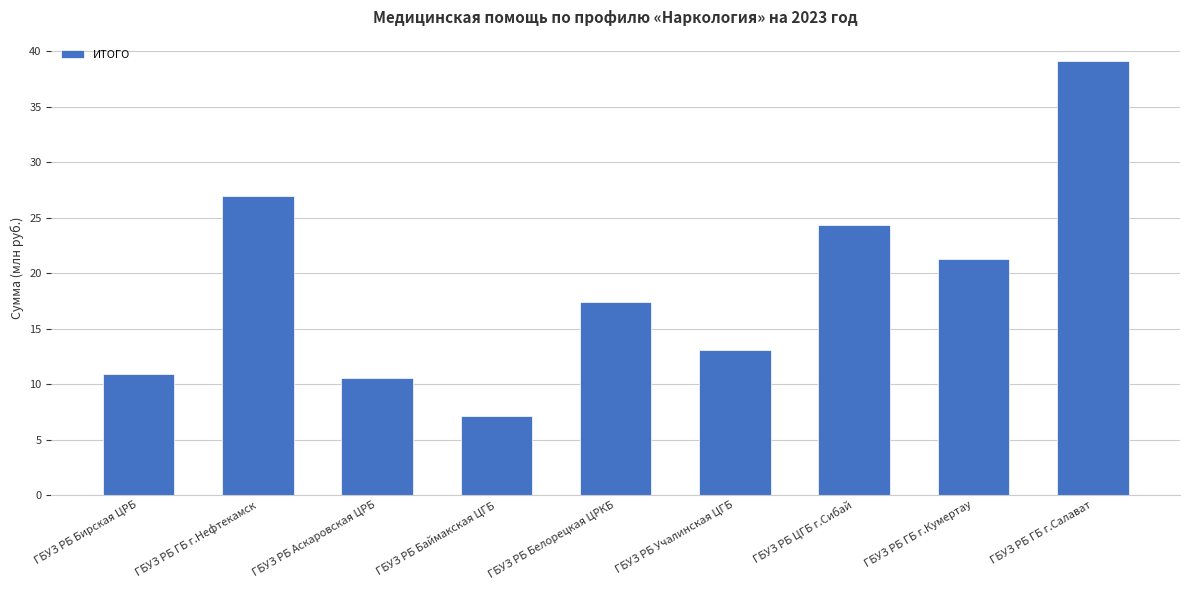

What is the sum of the values at ГБУЗ РБ Учалинская ЦГБ and ГБУЗ РБ Аскаровская ЦРБ?

23.6